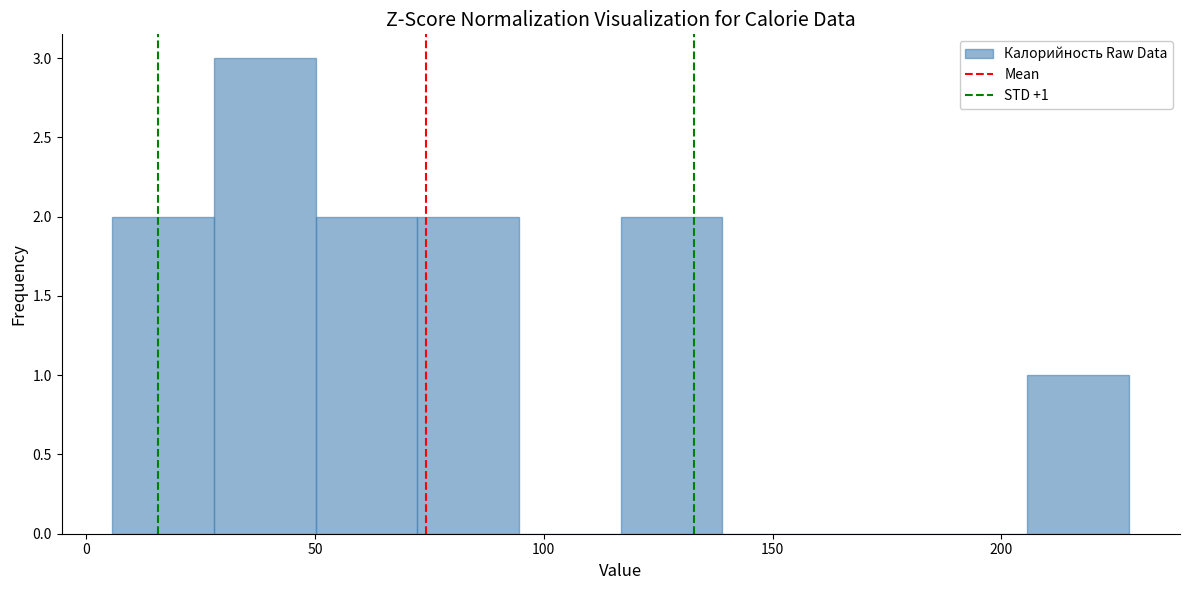

Which range on the x-axis has the tallest bar?

30 to 50